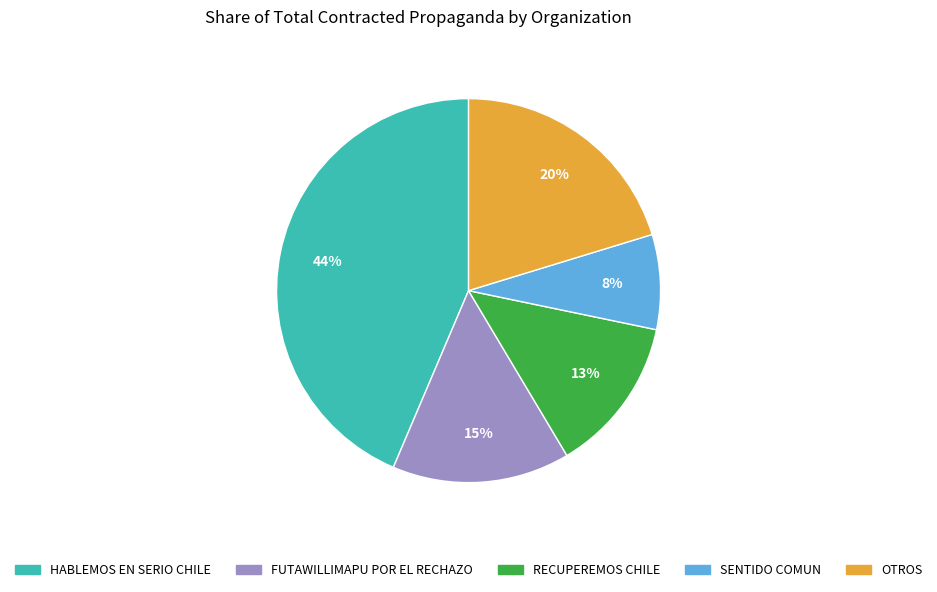

Which has a higher value, OTROS or RECUPEREMOS CHILE?

OTROS